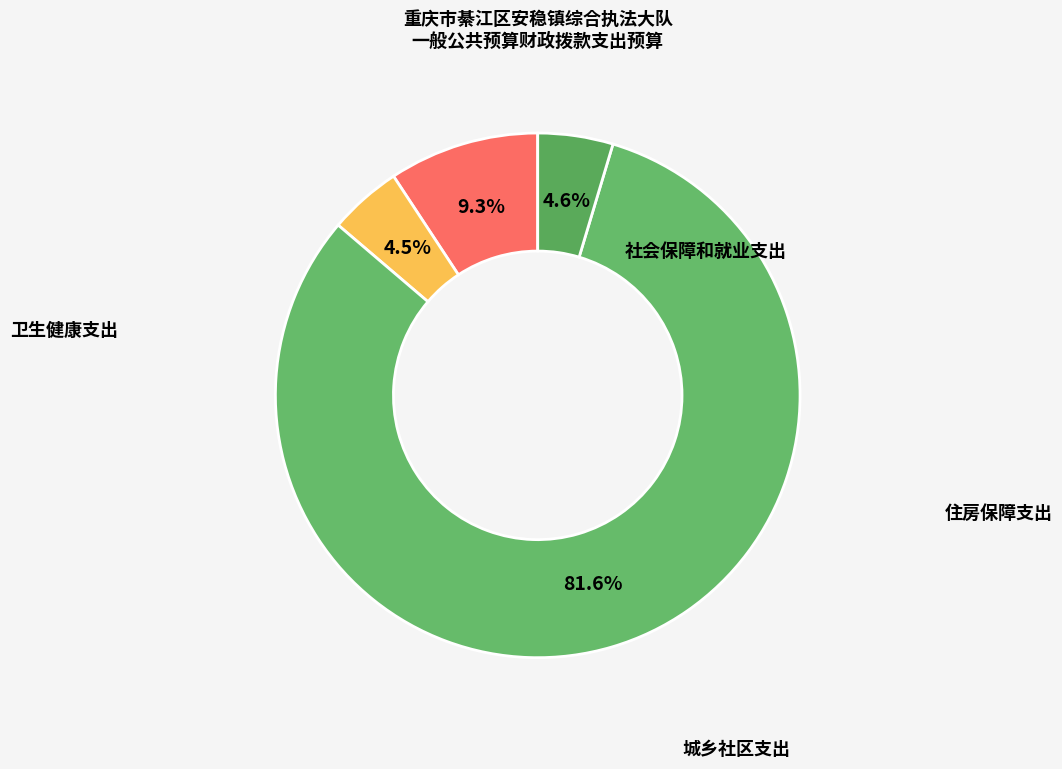

Is there a majority slice in this chart?

Yes